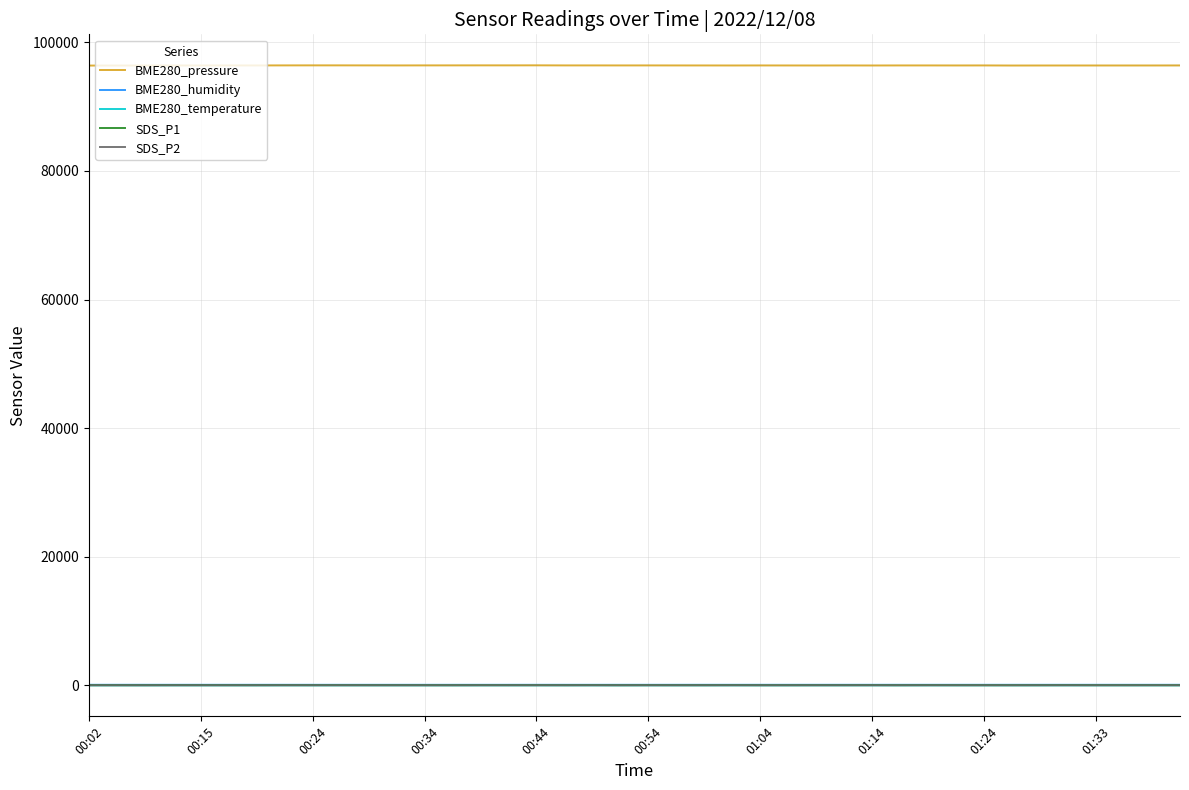

Which series has the largest total across all categories?

BME280_pressure